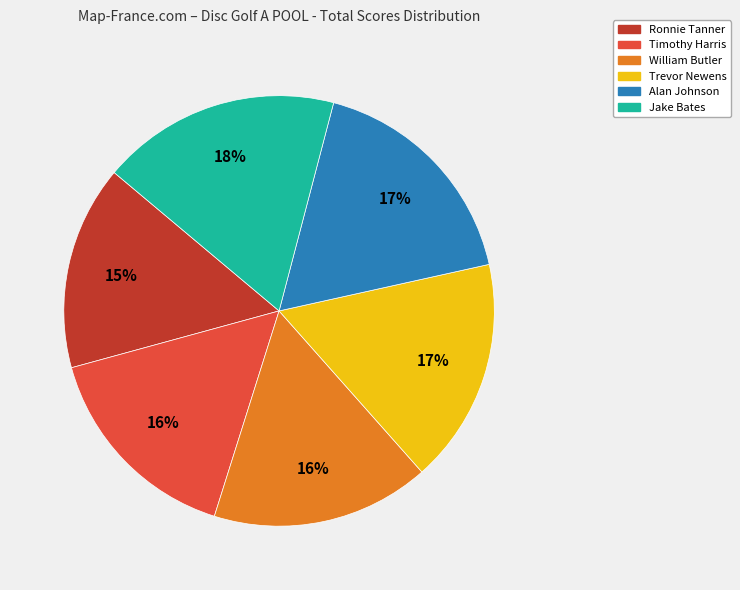

Is it true that Ronnie Tanner is 3% of the pie?

False